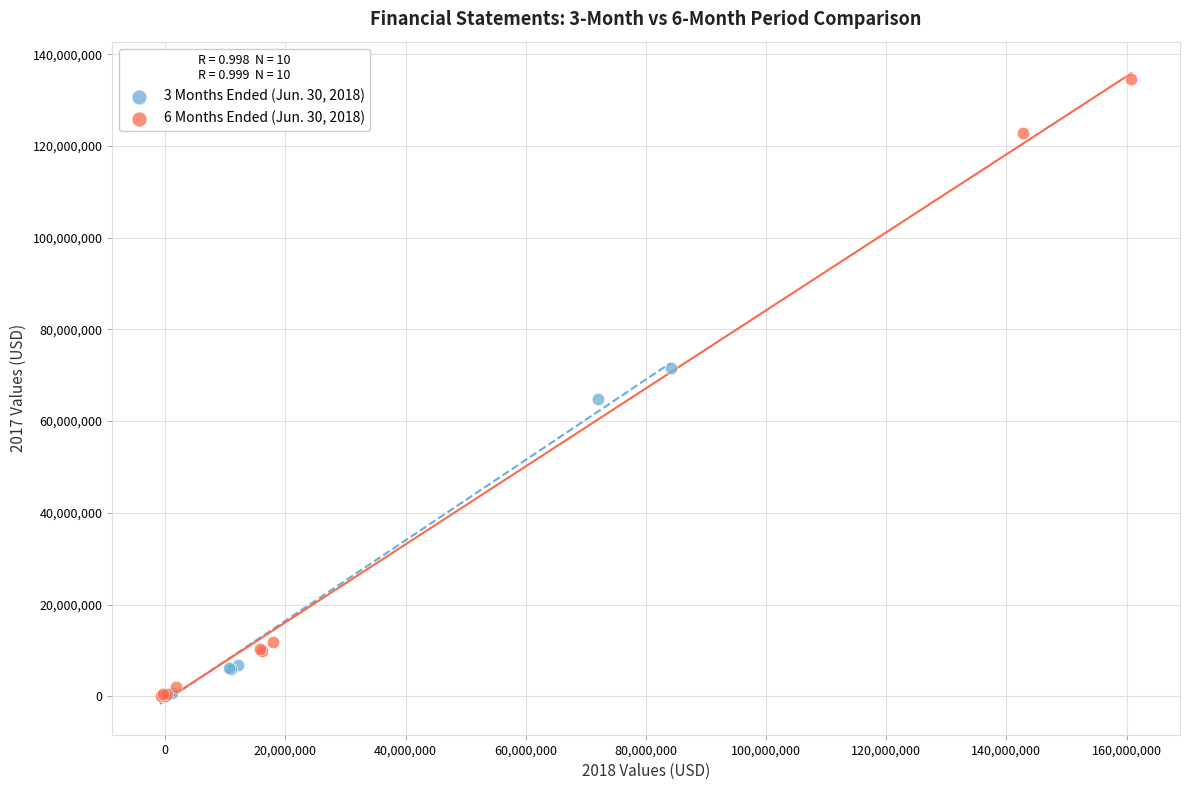

Which series has the largest Y range (max minus min)?

6 Months Ended (Jun. 30, 2018)